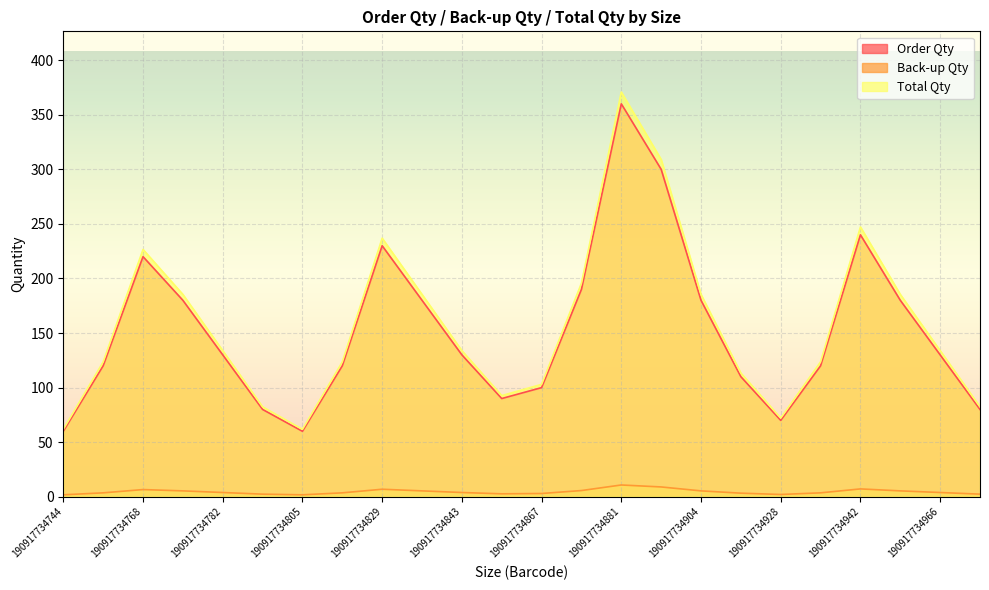

How many interior local valleys does the Total Qty series have?

3